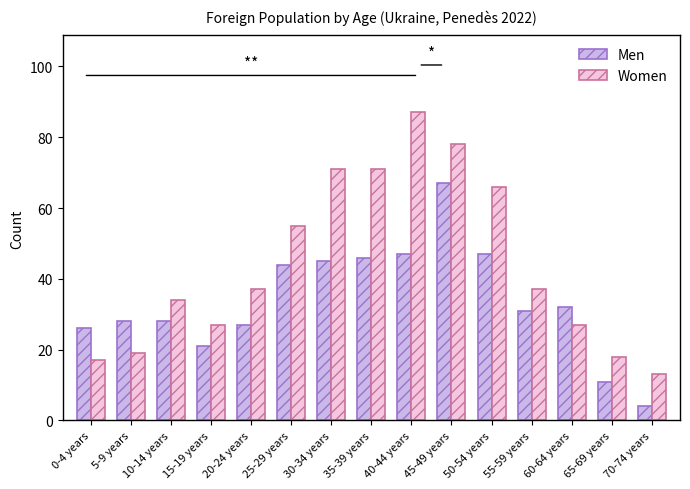

What position from the left is 50-54 years?

11